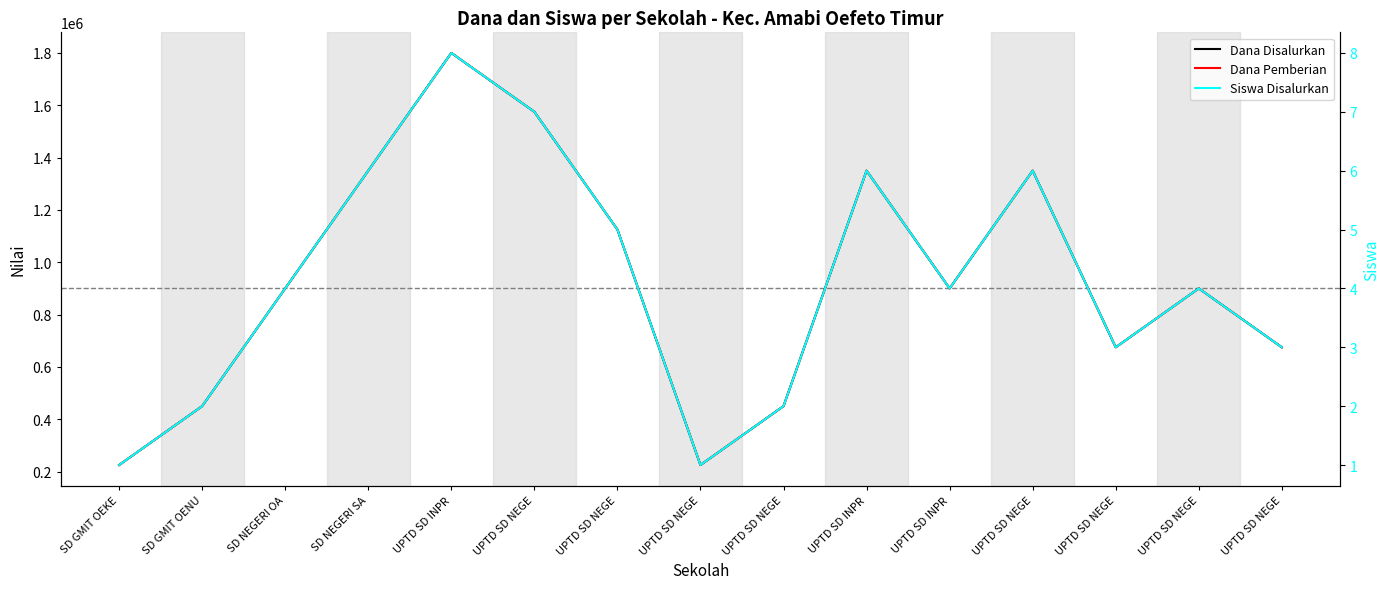

True or false: Dana Pemberian and Siswa Disalurkan cross at least once.

False